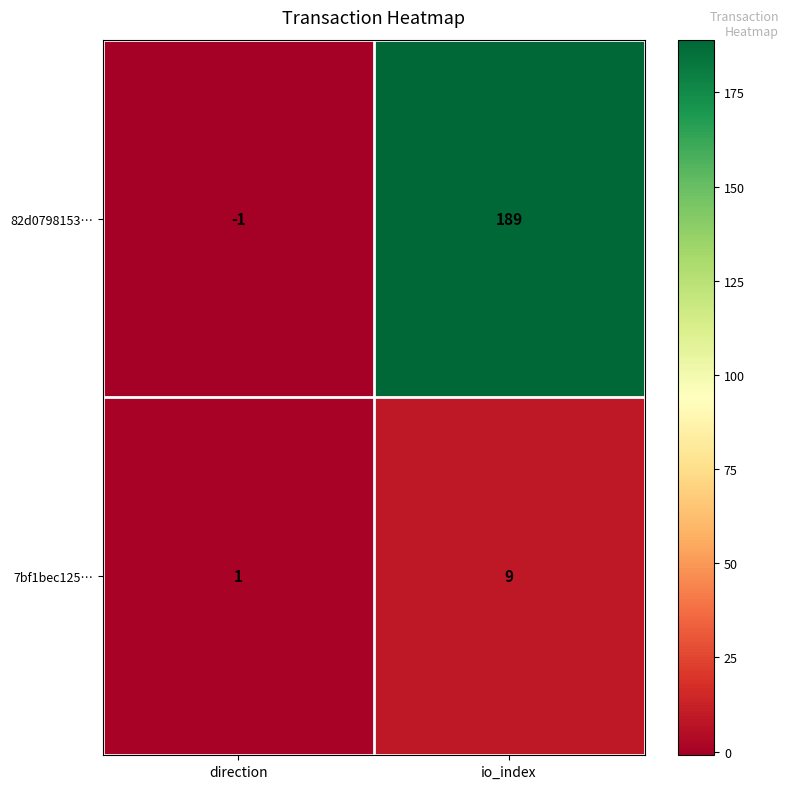

The 7bf1bec125… series shows 0 at direction. True or false?

False